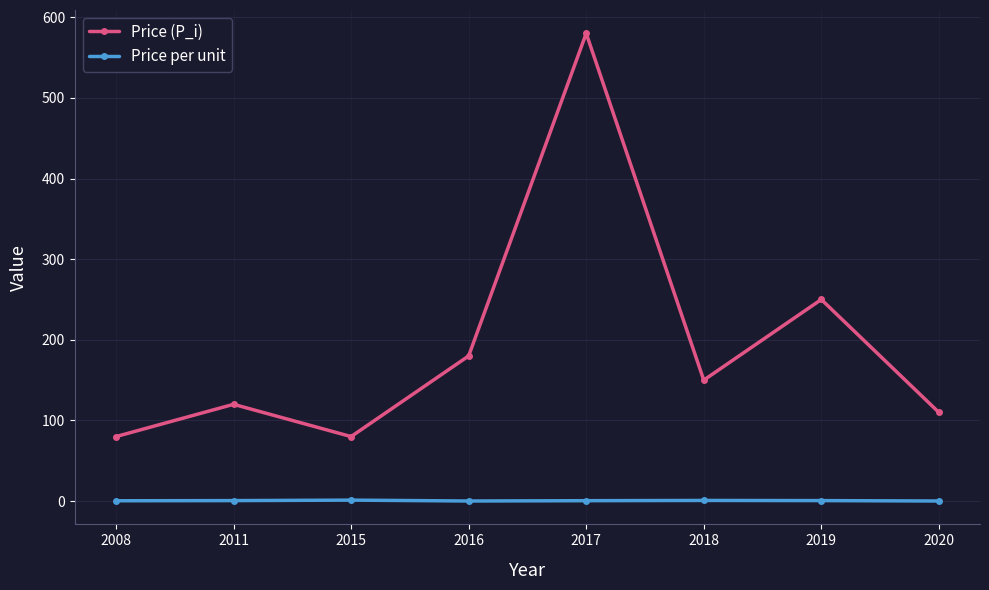

What is the minimum value shown in the chart?

0.1